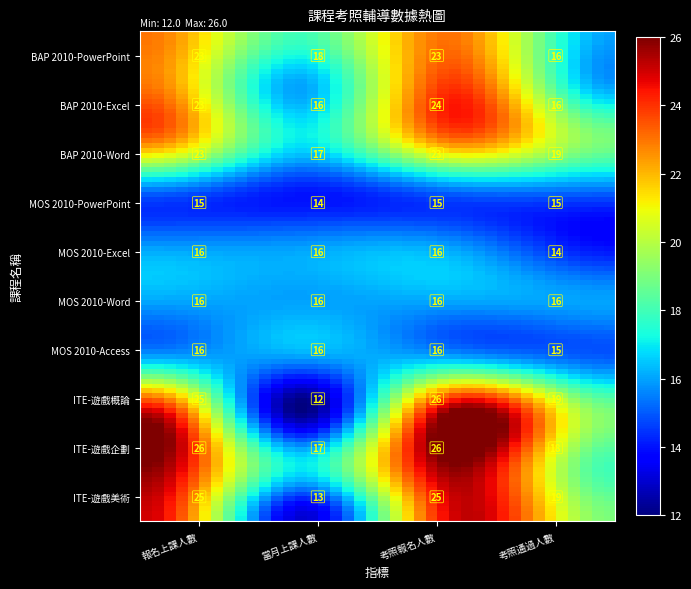

Which label corresponds to the smallest value in the chart?

當月上課人數